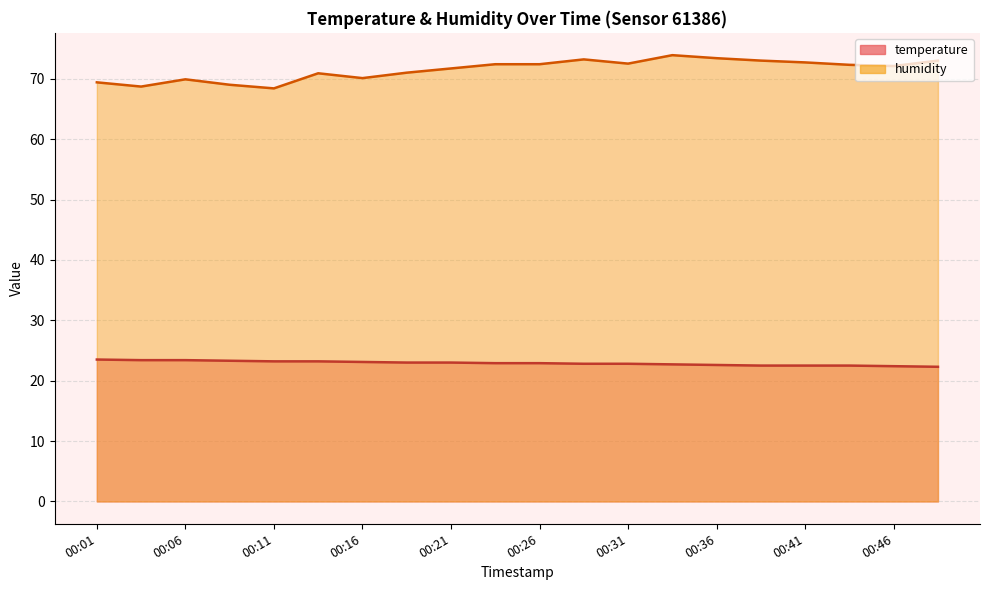

What is the label of the 11th point from the right?

2022-12-10T00:24:09